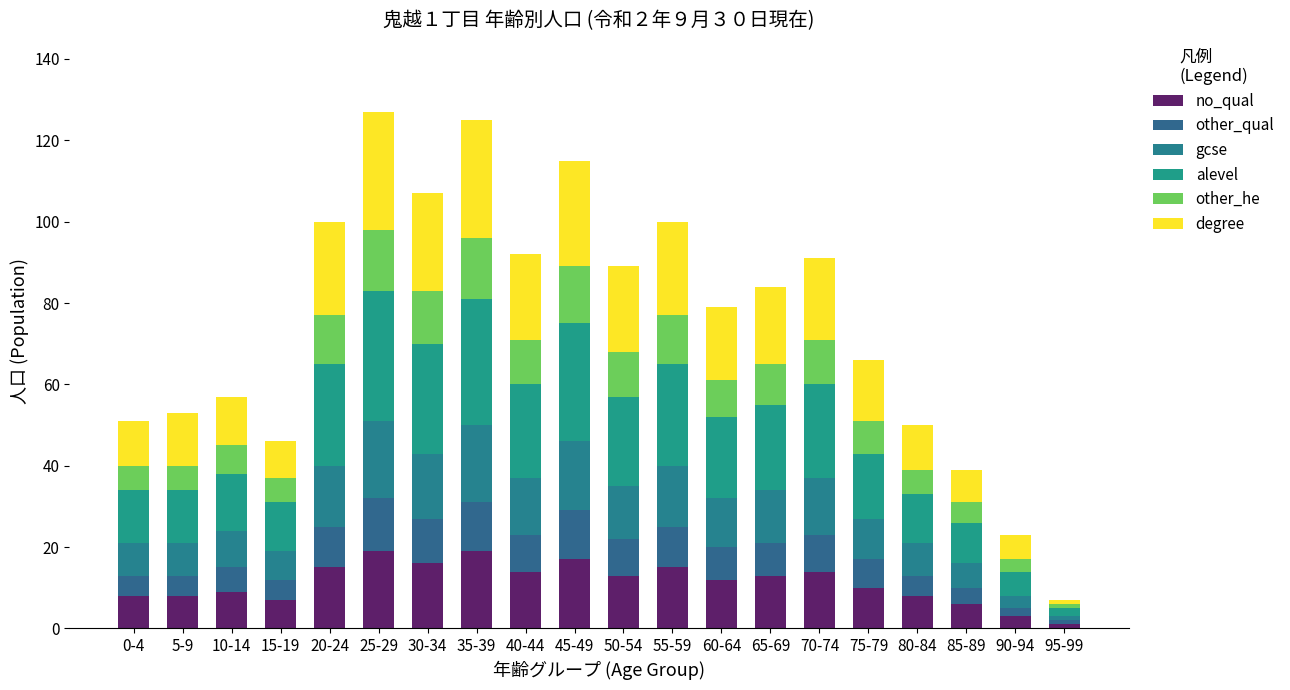

How many distinct data groups are displayed?

6